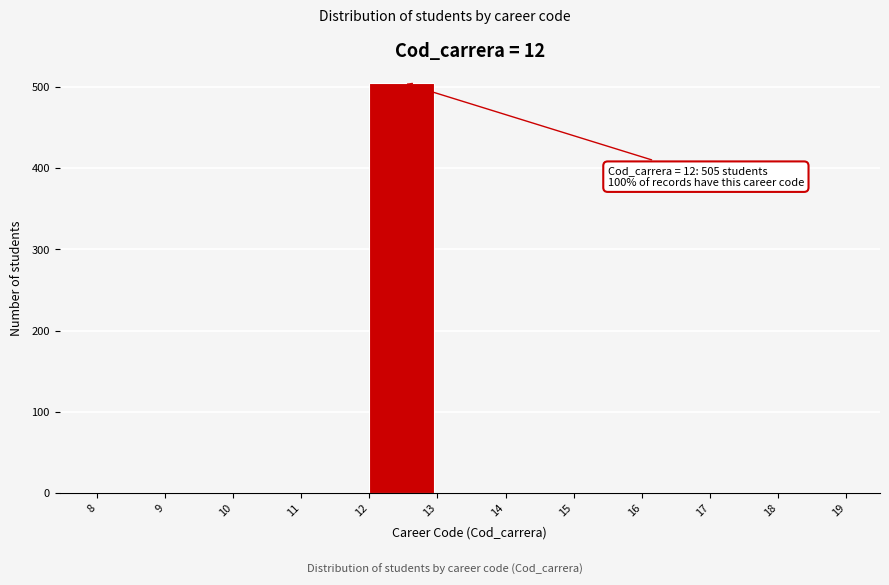

Over which range of the x-axis is the bar tallest?

12 to 13